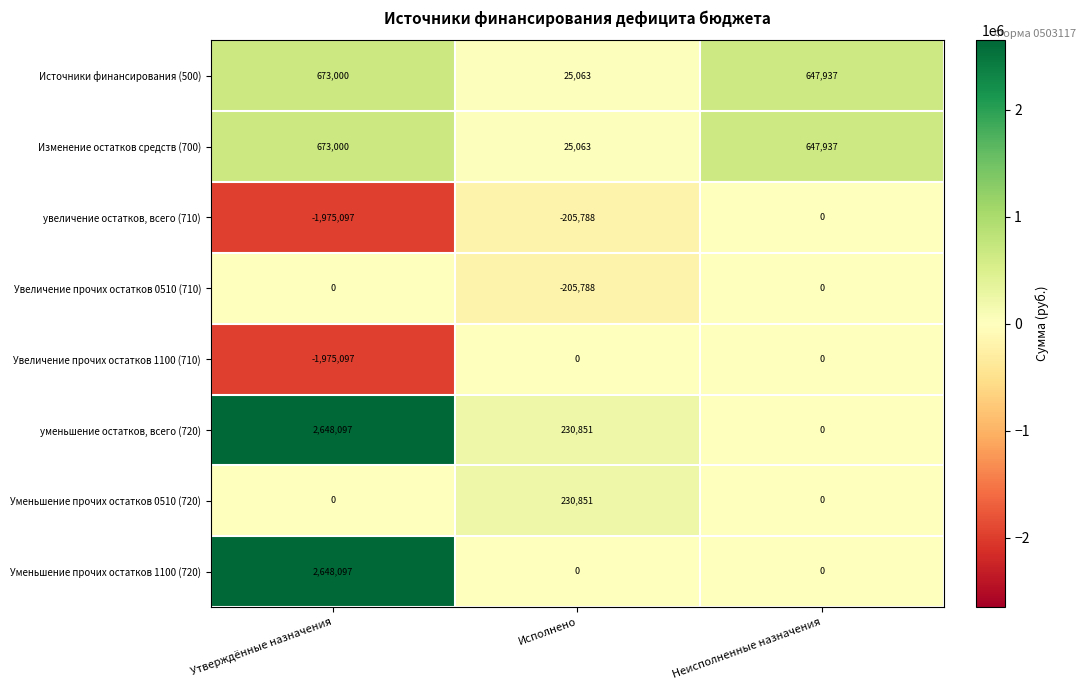

What is the total value across all series at Утверждённые назначения?

2692000